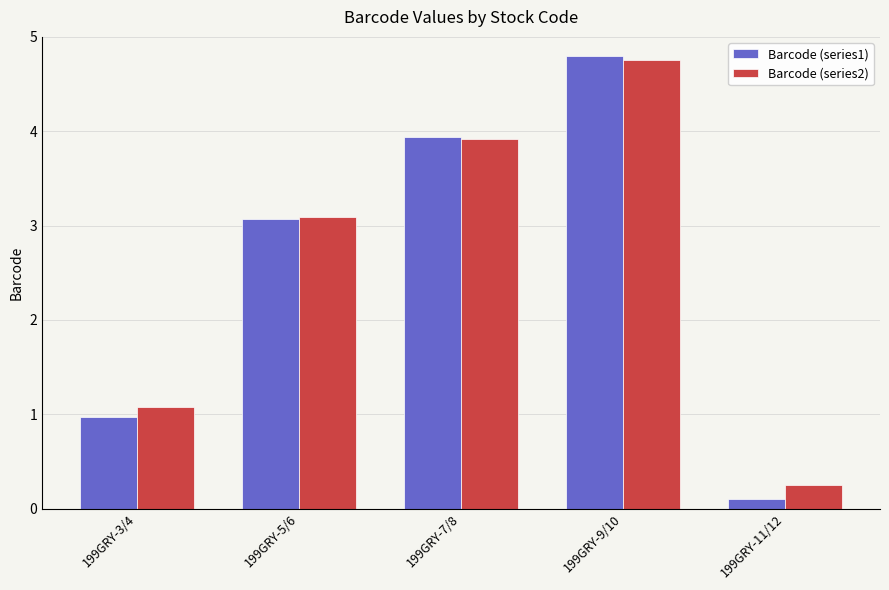

What value does the Barcode (series2) series have at 199GRY-7/8?

3.9